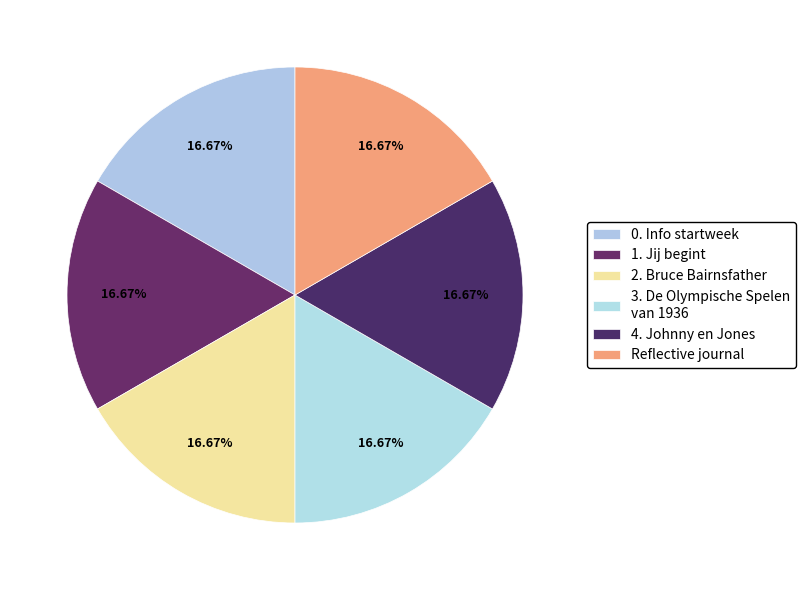

How many slices are in this pie chart?

6